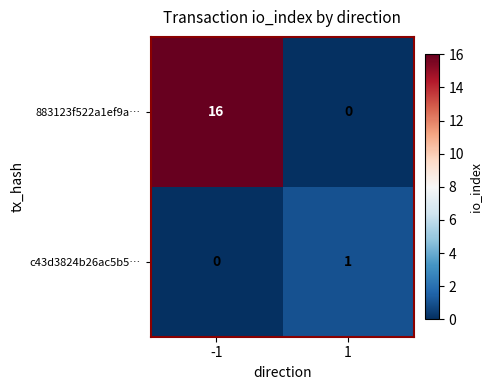

What is the sum of all 883123f522a1ef9a… values?

16